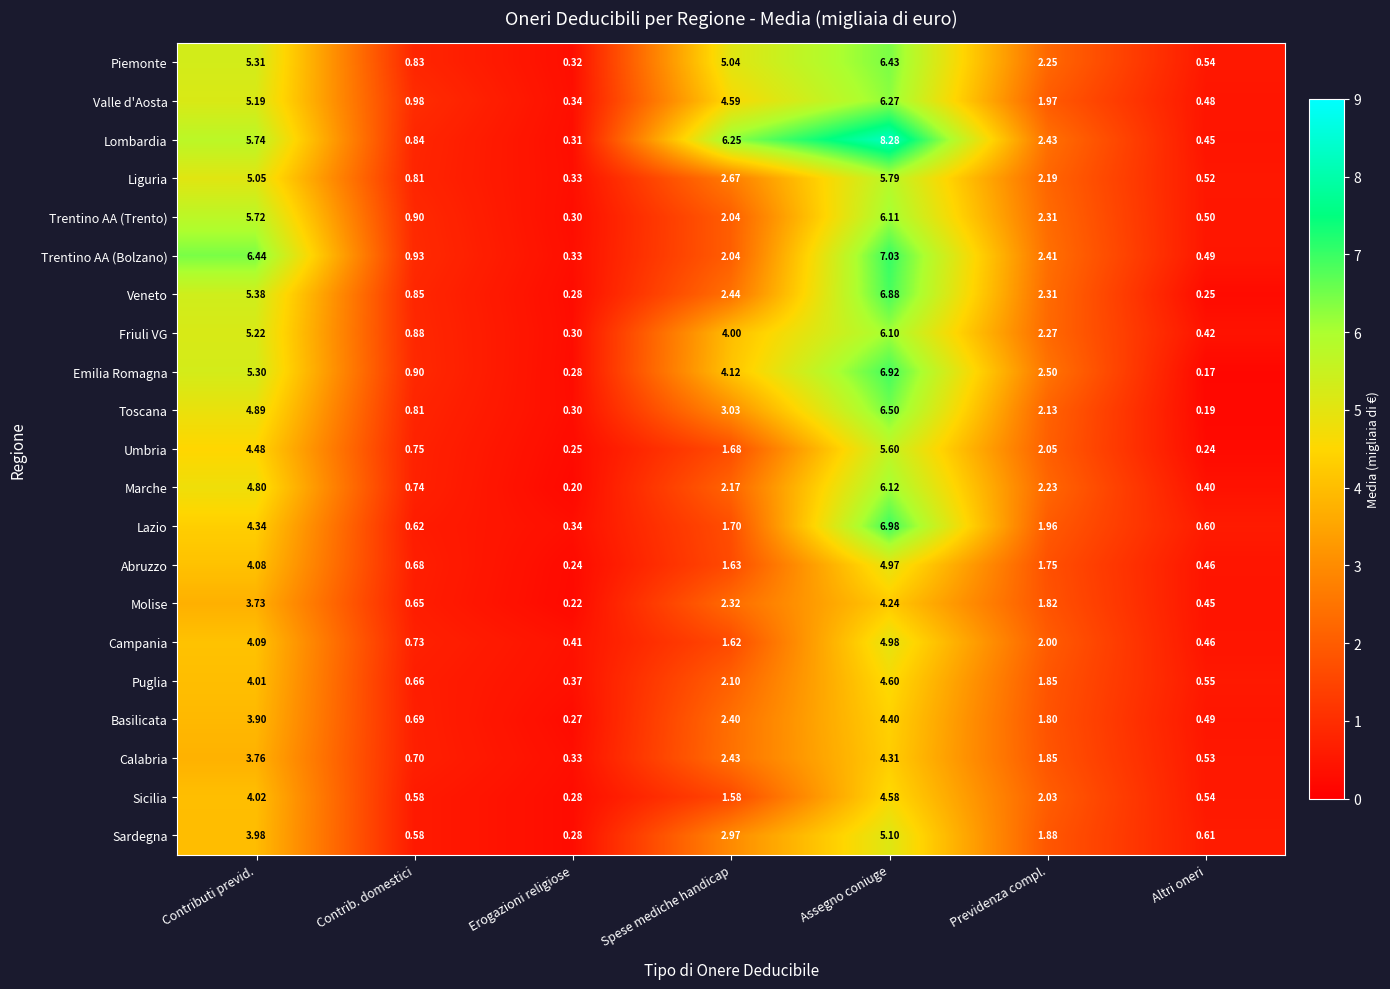

At how many categories does at least one series exceed 0?

7